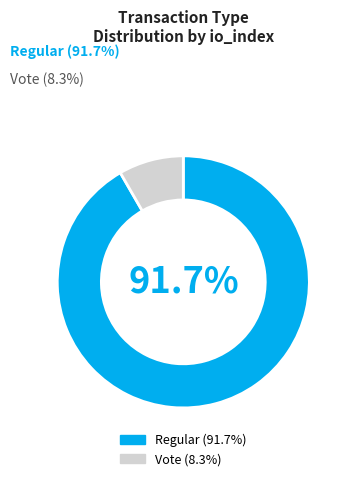

To the nearest percent, what is the difference between the largest and smallest slice percentages?

83%